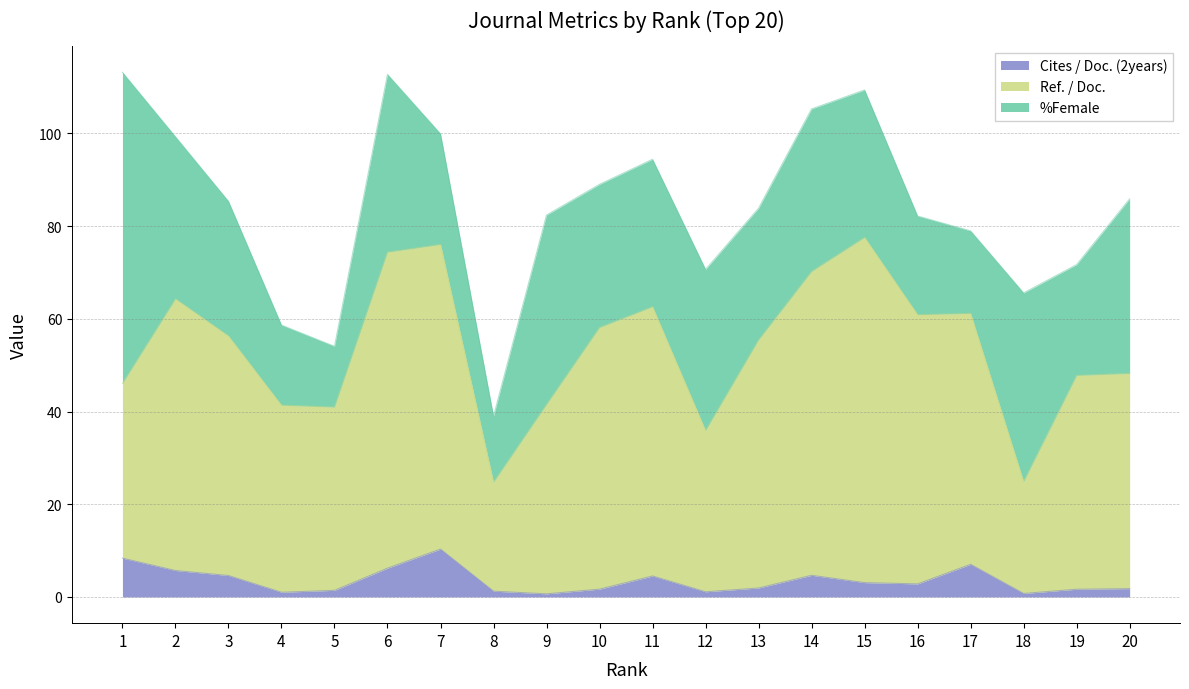

Is the value of Ref. / Doc. at 12 greater than the value of Cites / Doc. (2years) at 19?

Yes